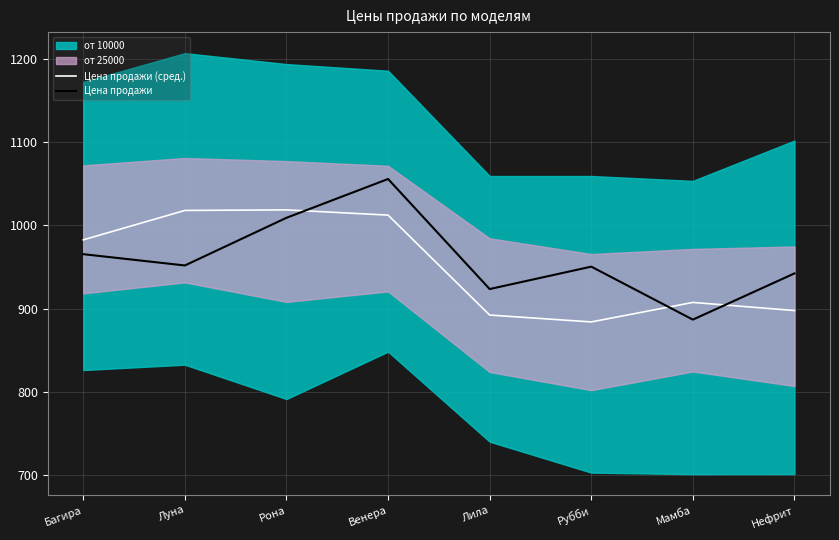

What is the greatest value displayed?

1055.8